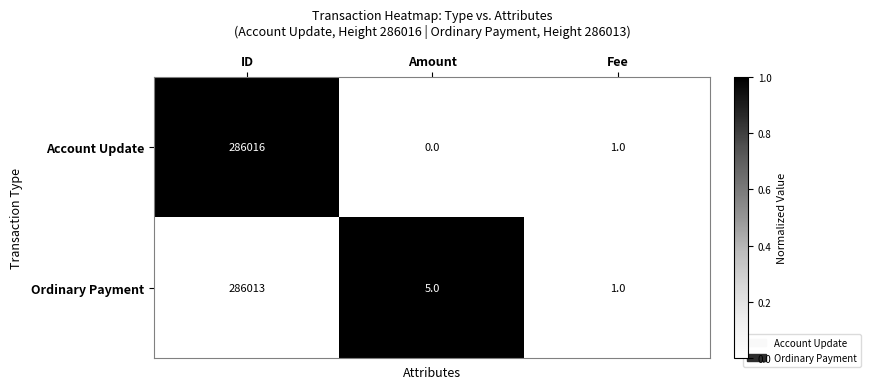

Rank the series by their average value, from highest to lowest.

Ordinary Payment, Account Update